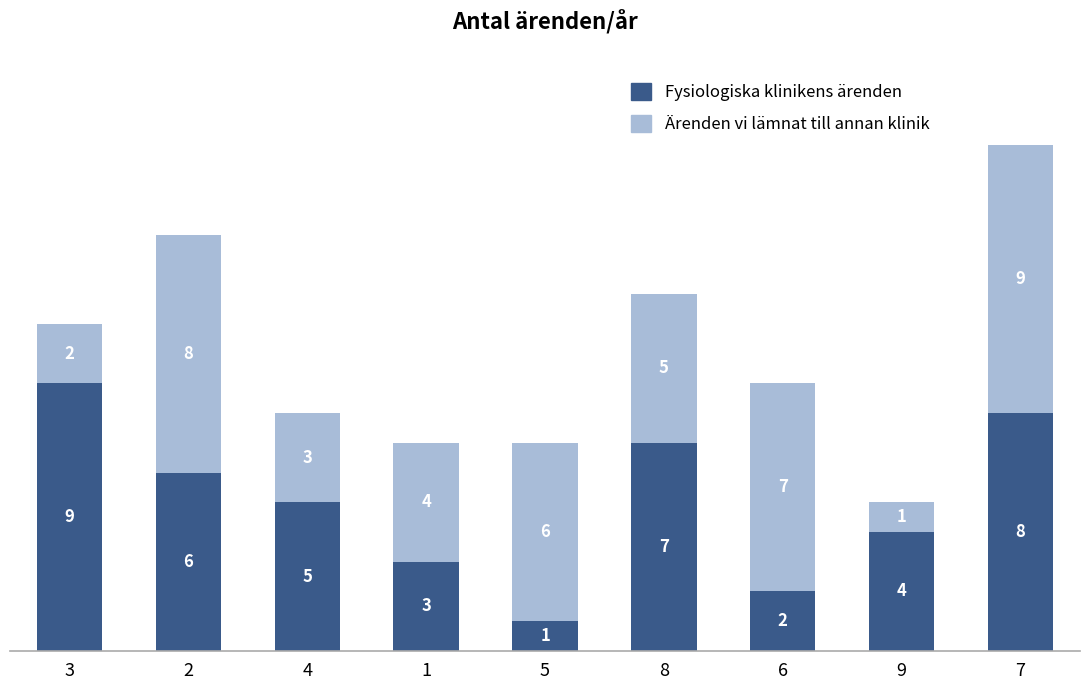

What is the highest value of the Fysiologiska klinikens ärenden series?

9